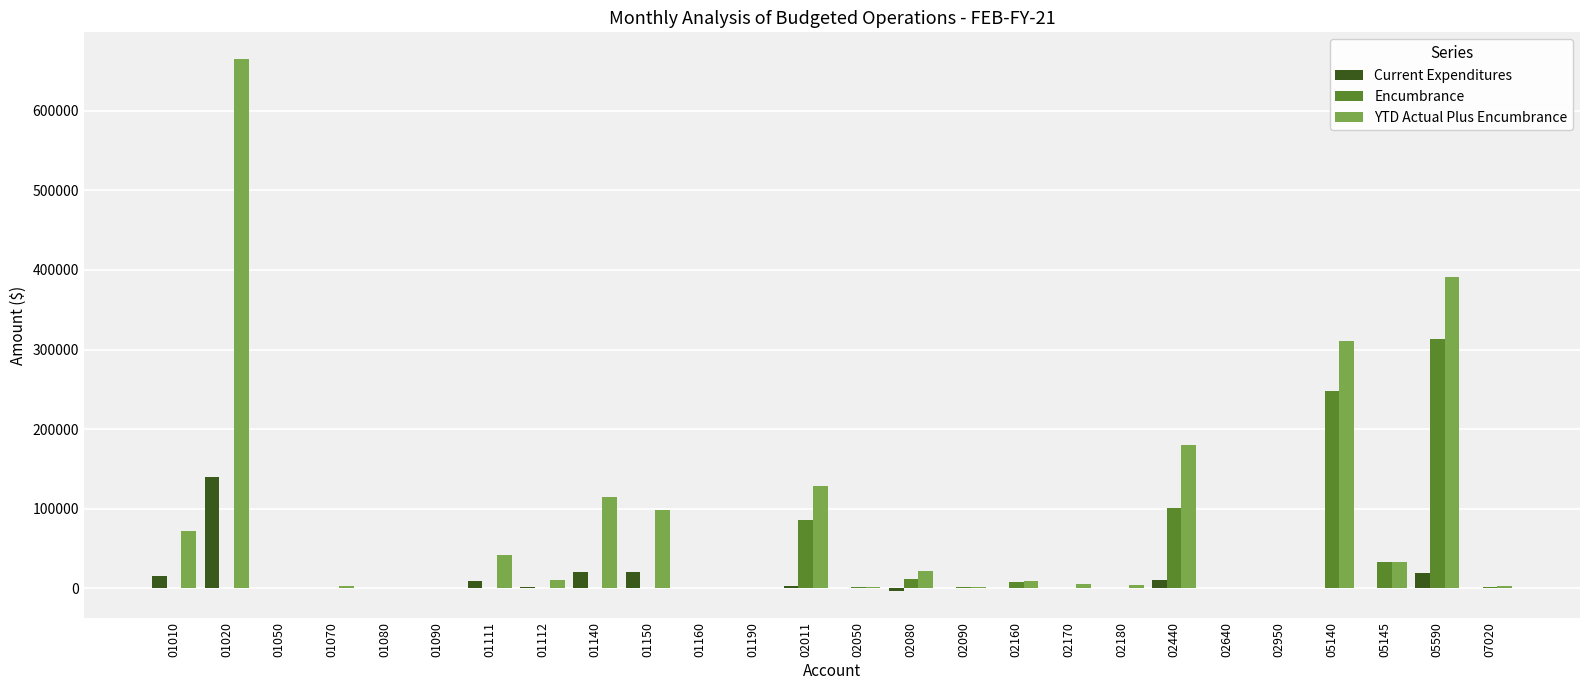

What is the sum of all YTD Actual Plus Encumbrance values?

2098996.0